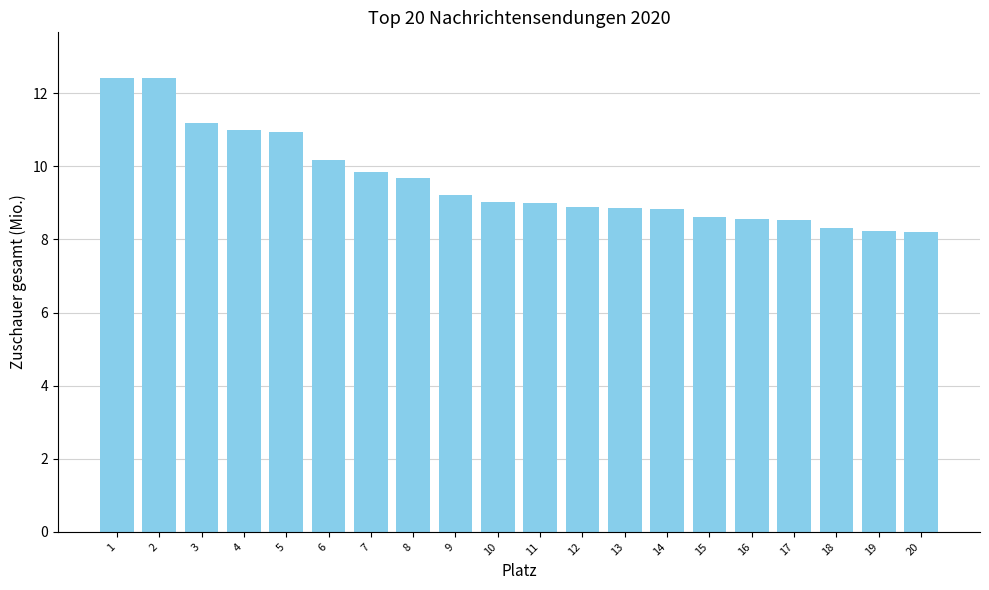

What is the smallest value displayed?

8.2